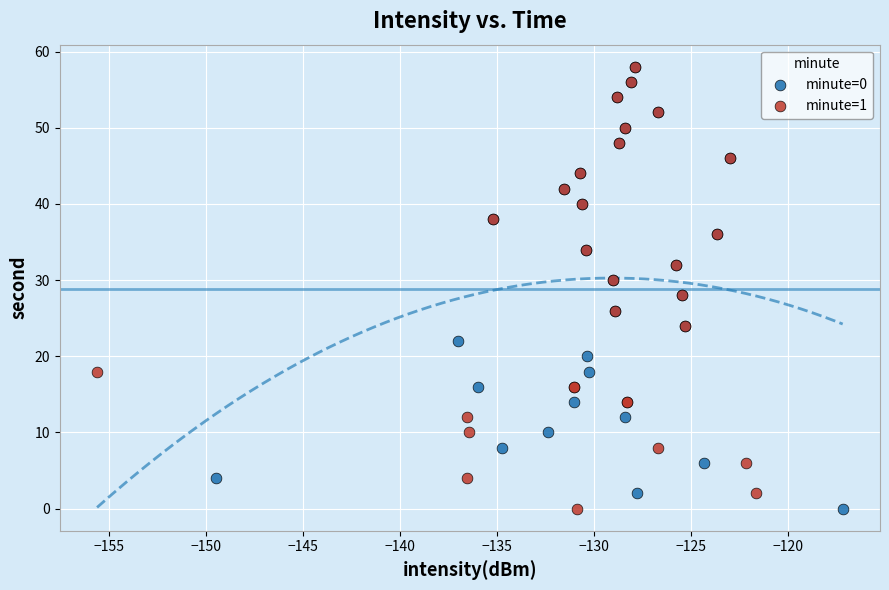

What are all the series names shown in the legend?

minute=0, minute=1